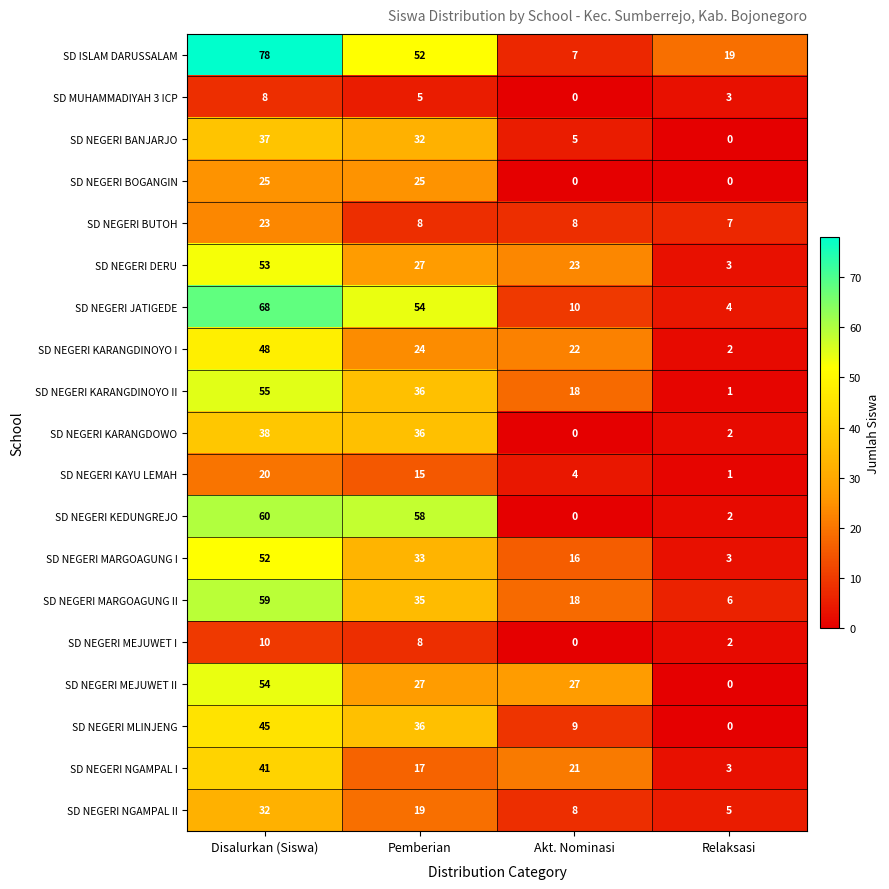

At which category does the chart reach its peak across all series?

Disalurkan (Siswa)